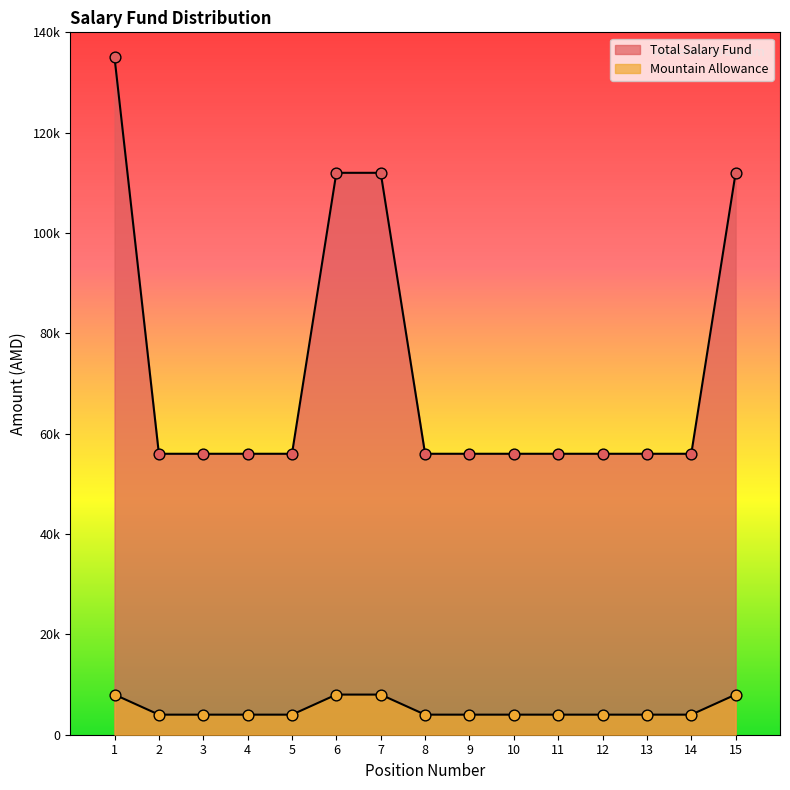

Is the value of Total Salary Fund at 2 greater than the value of Mountain Allowance at 4?

Yes